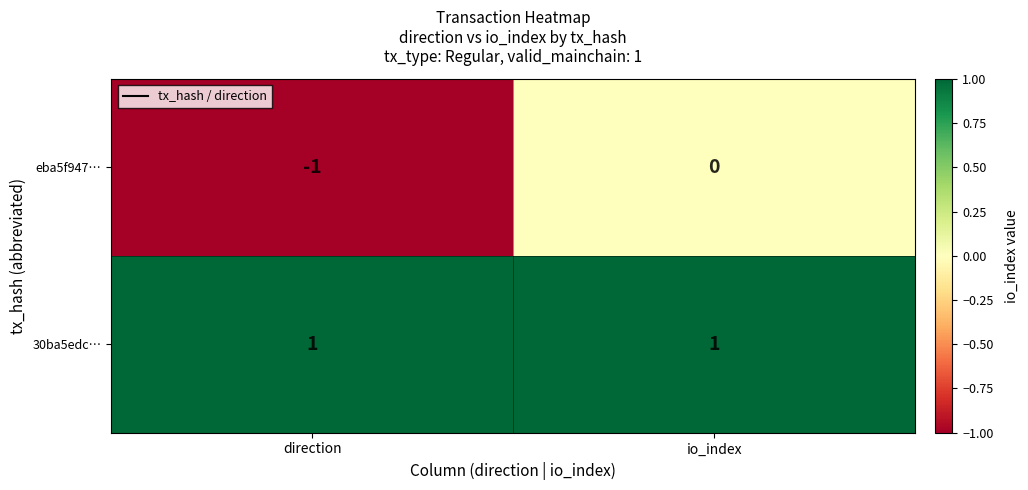

What is the difference between the highest and lowest values at direction?

2